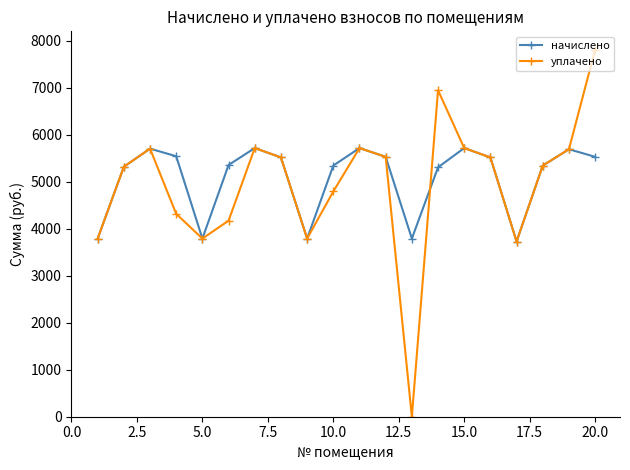

Rank the series by their maximum value, from lowest to highest.

начислено, уплачено